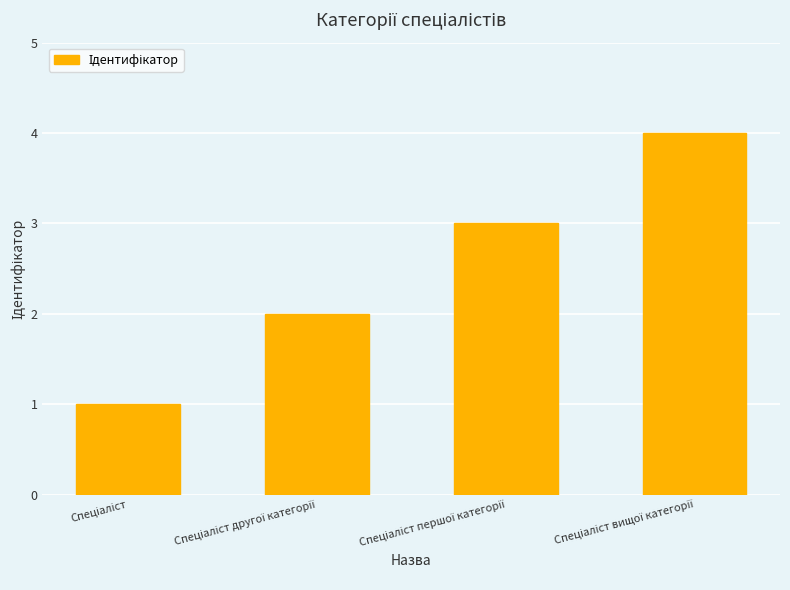

What is the difference between the maximum and minimum values?

3